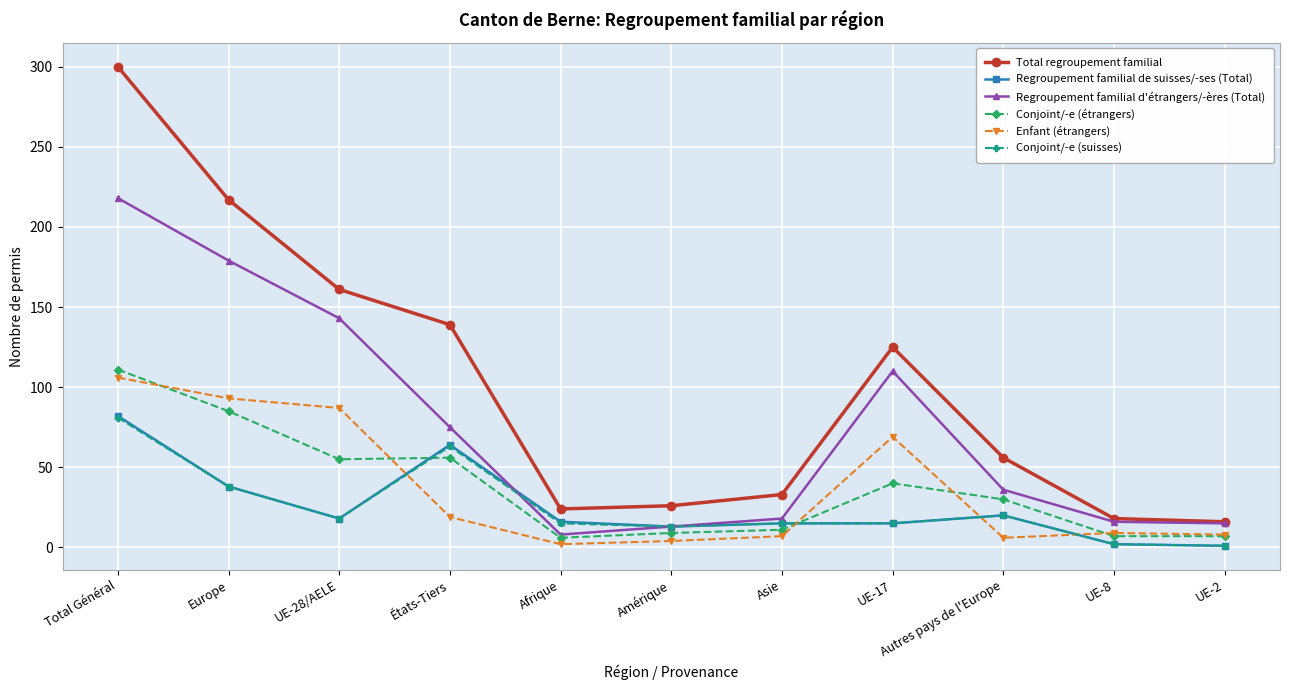

How many times do Conjoint/-e (suisses) and Conjoint/-e (étrangers) cross each other?

2